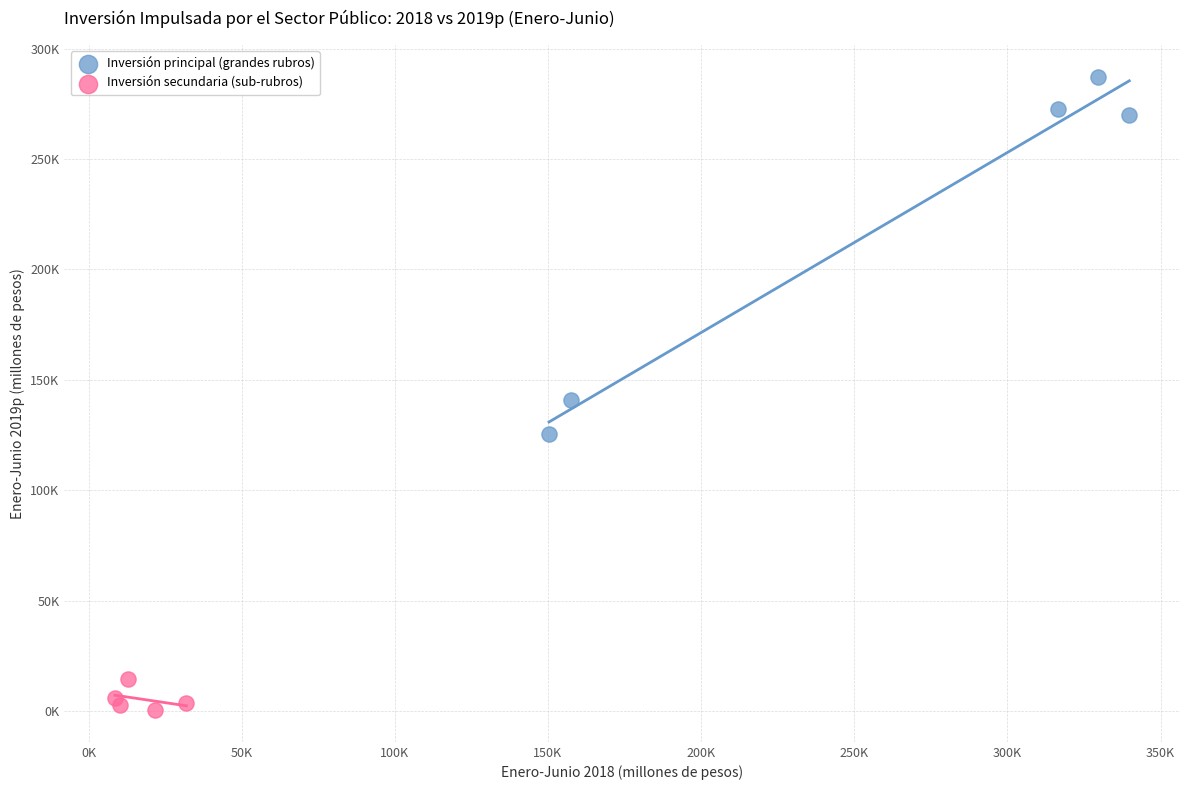

Which series contains the highest Y value?

Inversión principal (grandes rubros)